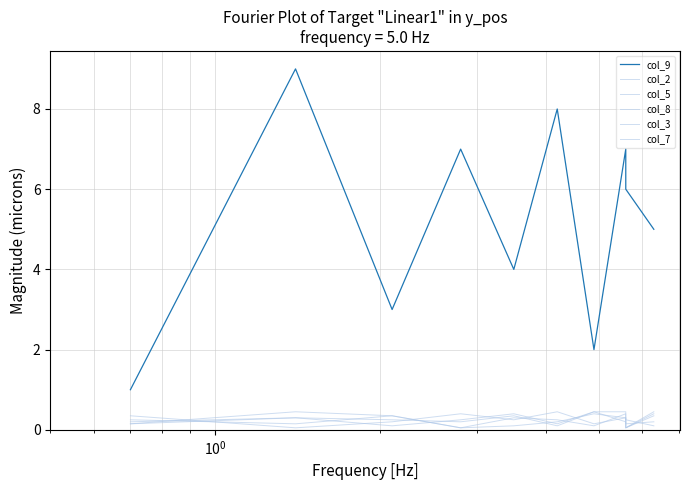

Reading left to right, list all the values displayed in this chart.

col_9: 1.0	9.0	3.0	7.0	4.0	8.0	2.0	7.0	6.0	5.0
col_2: 0.2	0.3	0.1	0.2	0.4	0.2	0.5	0.2	0.1	0.4
col_5: 0.2	0.5	0.4	0.1	0.3	0.2	0.1	0.4	0.2	0.2
col_8: 0.2	0.3	0.2	0.2	0.4	0.1	0.5	0.5	0.1	0.4
col_3: 0.4	0.1	0.2	0.4	0.2	0.5	0.2	0.3	0.2	0.1
col_7: 0.2	0.2	0.4	0.1	0.1	0.2	0.4	0.3	0.1	0.5